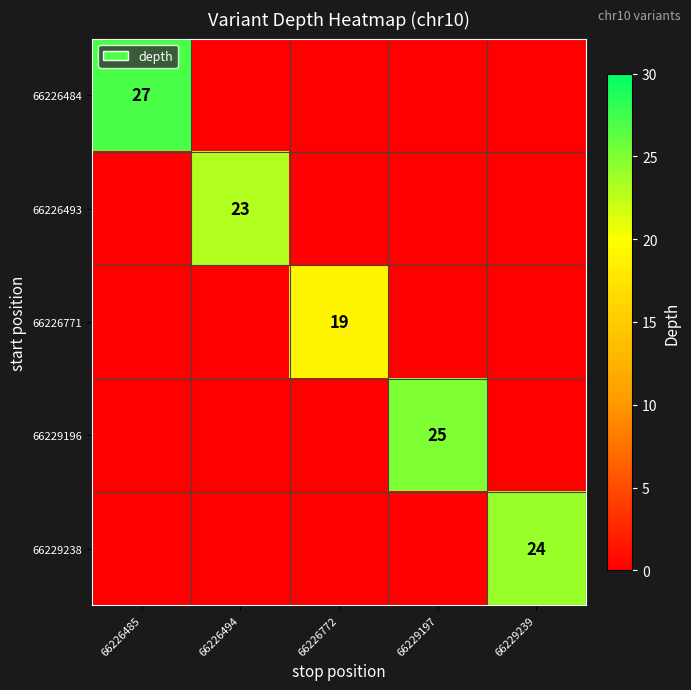

True or false: 66226771 has a value of 30 at 66226772.

False